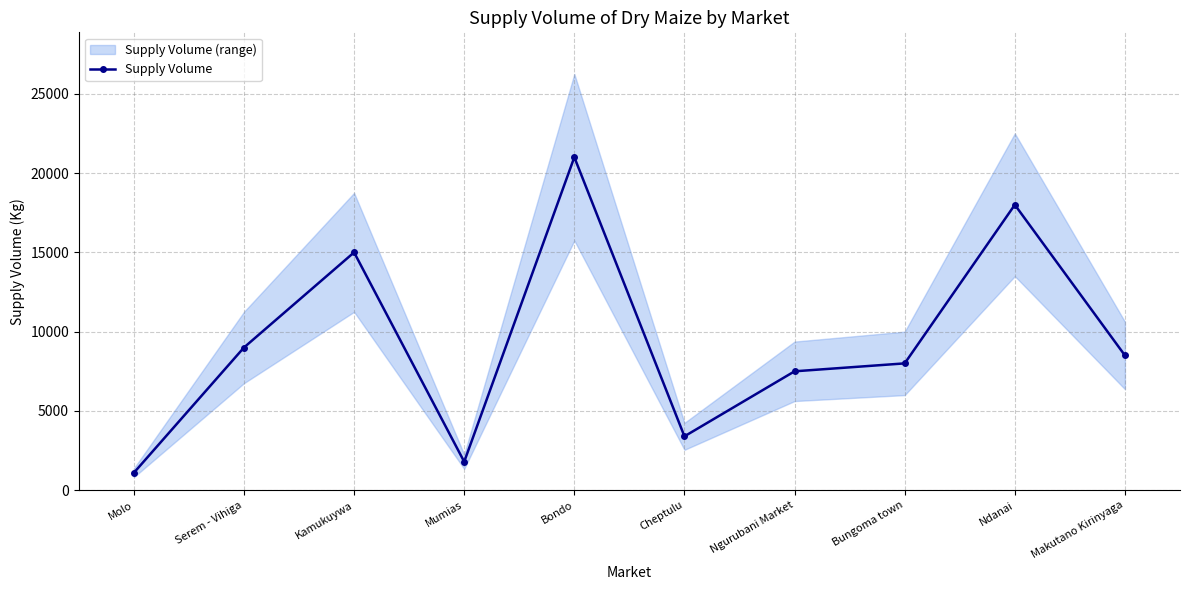

Which category has the highest value across all series?

Bondo